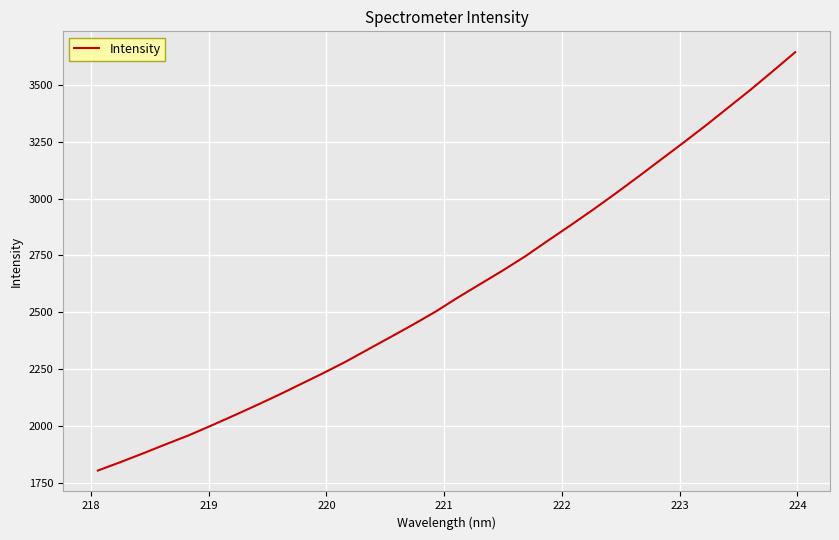

Reading right to left, list all the values displayed in this chart.

3645.1	3561.2	3478.7	3399.7	3320.8	3244.8	3170.3	3095.6	3022.4	2951.3	2882.6	2815.4	2747.0	2684.4	2624.9	2565.2	2502.5	2445.4	2390.7	2336.3	2281.8	2231.4	2182.9	2134.5	2088.3	2043.4	1999.3	1956.6	1917.8	1878.2	1839.9	1802.9